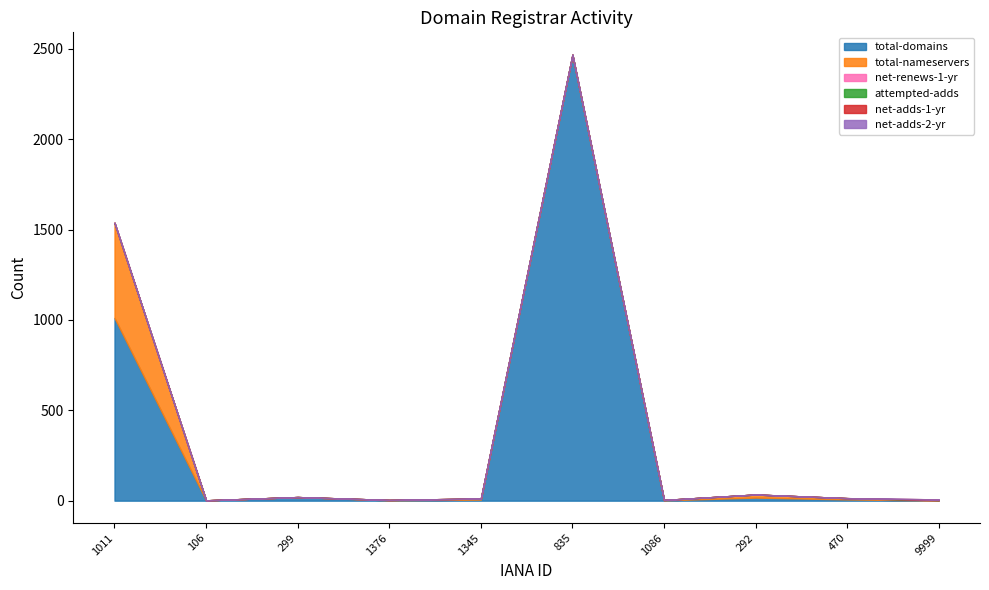

Which series has the largest total across all categories?

total-domains